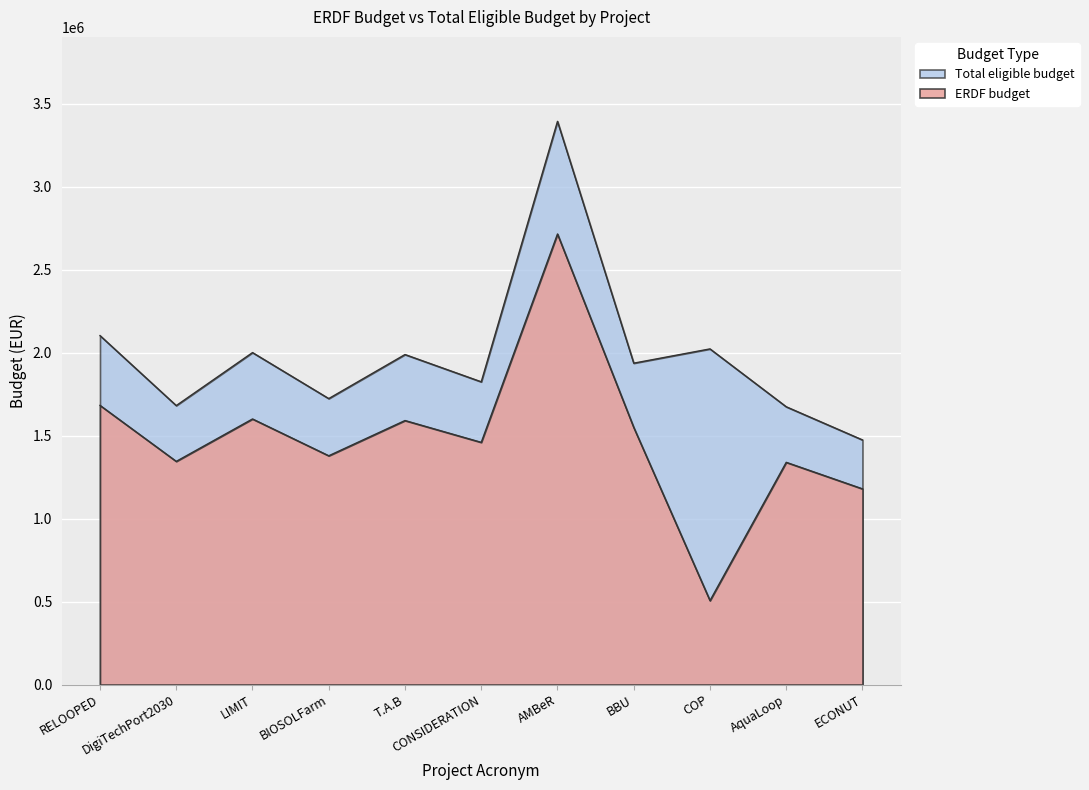

What are all the series names shown in the legend?

ERDF budget, Total eligible budget